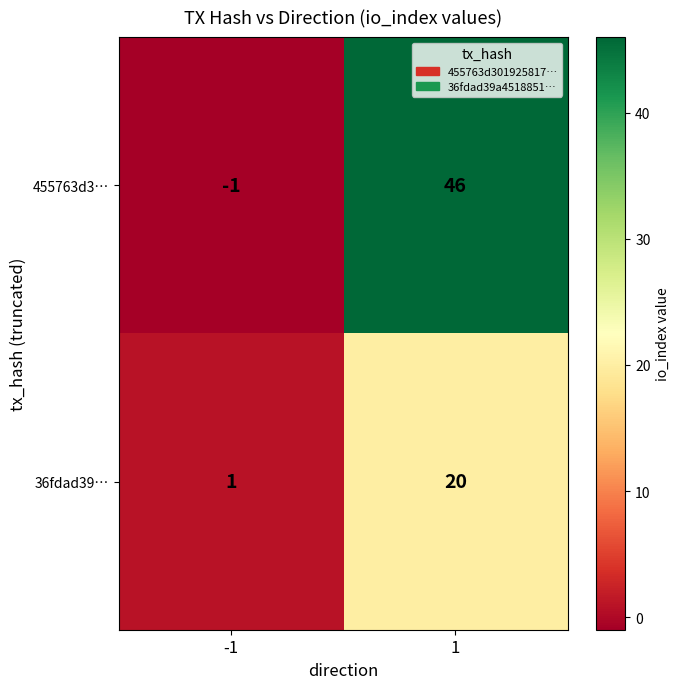

What is the difference between the 36fdad39… values at 1 and -1?

19